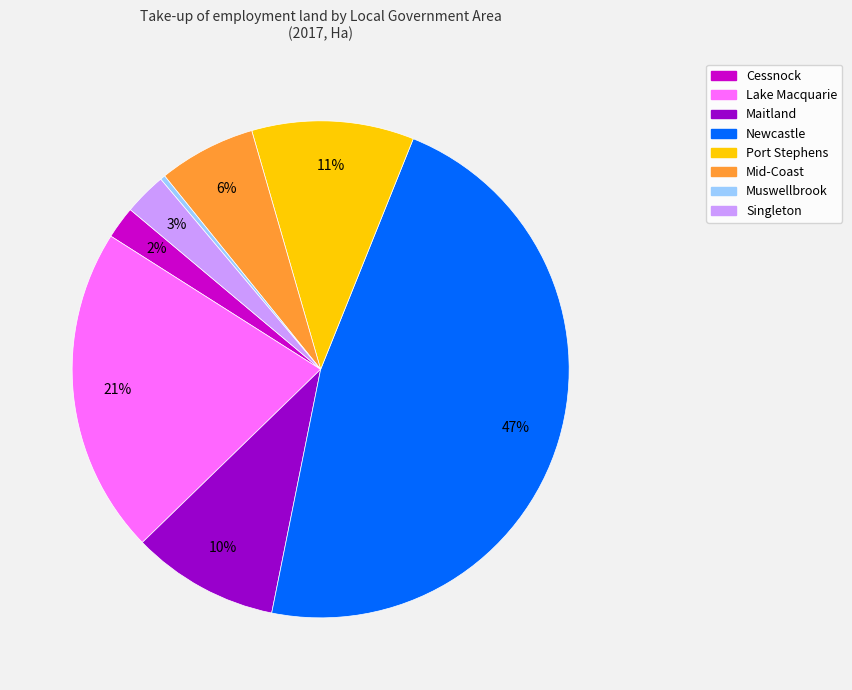

Do Port Stephens and Lake Macquarie together represent more than half of the pie?

No